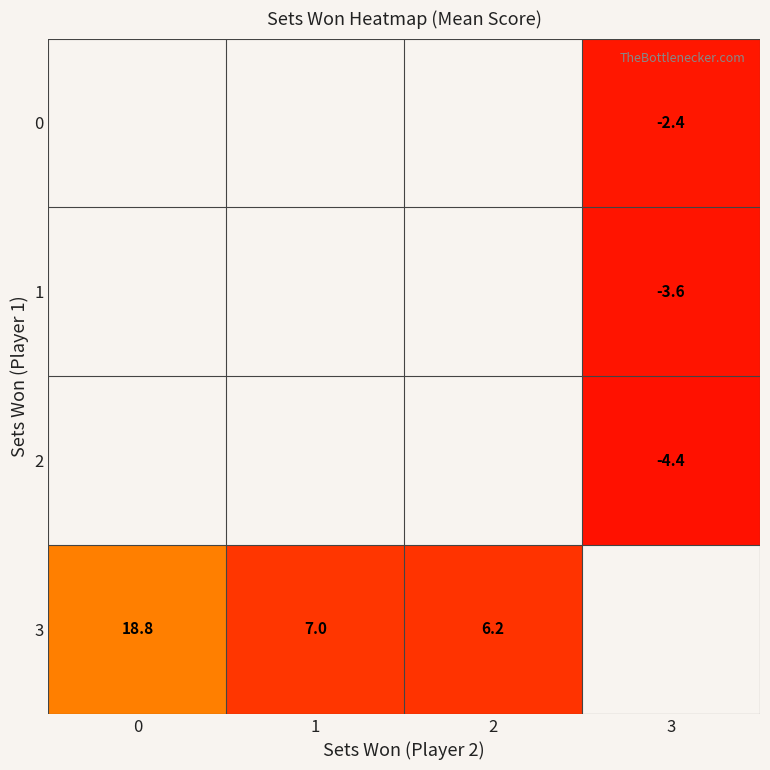

At which category does the chart reach its minimum across all series?

3